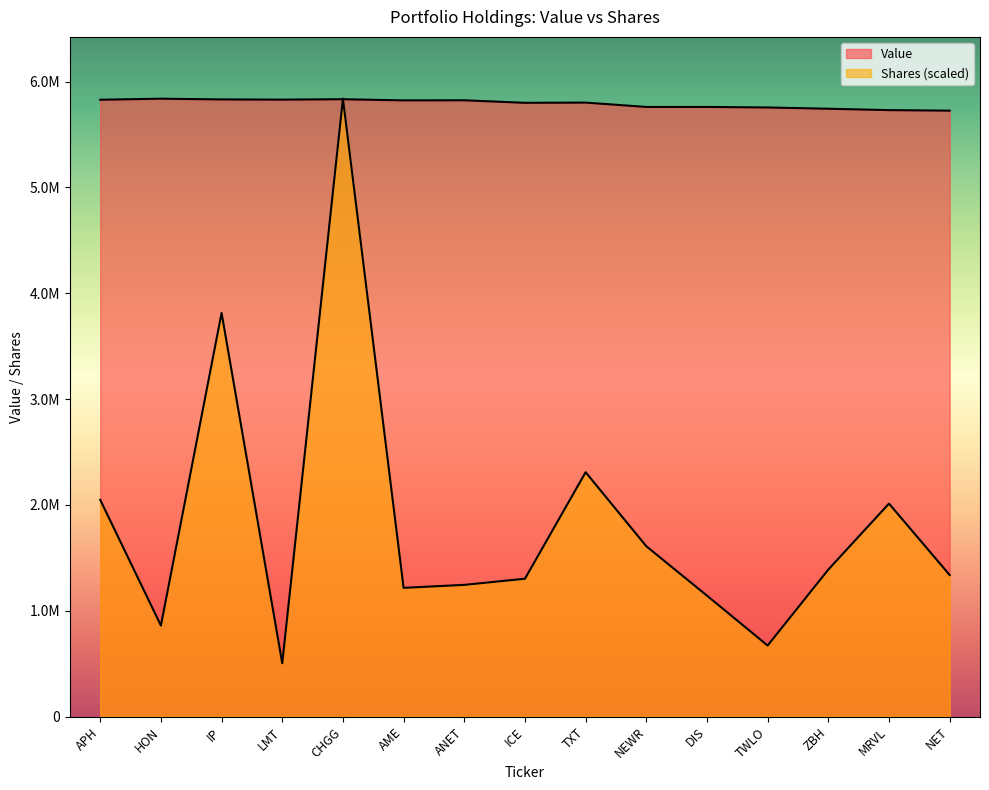

At which category is the sum across all series the highest?

CHGG